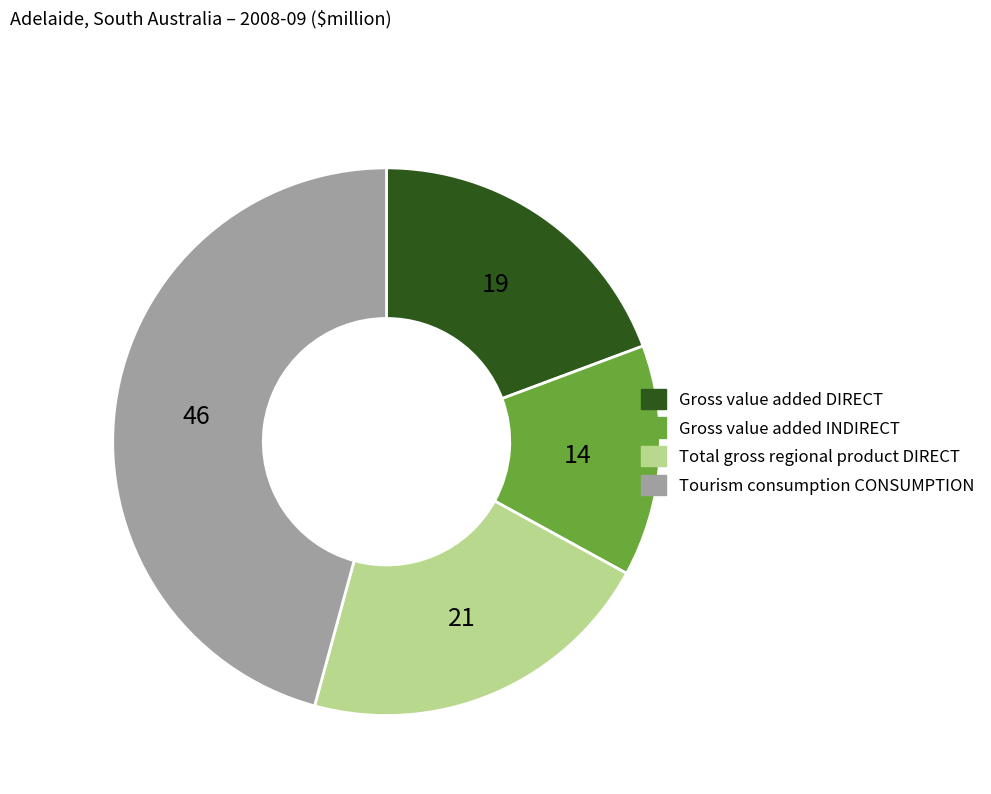

Which category has the smallest portion of the pie?

Gross value added INDIRECT